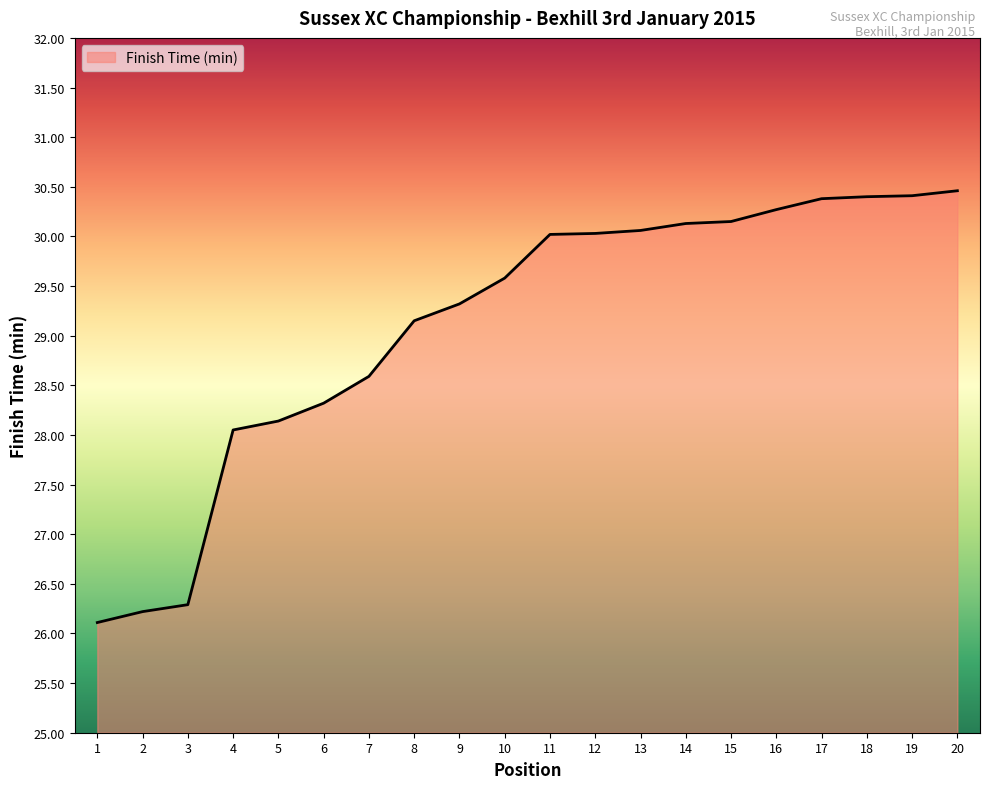

What is the maximum value shown in the chart?

30.5